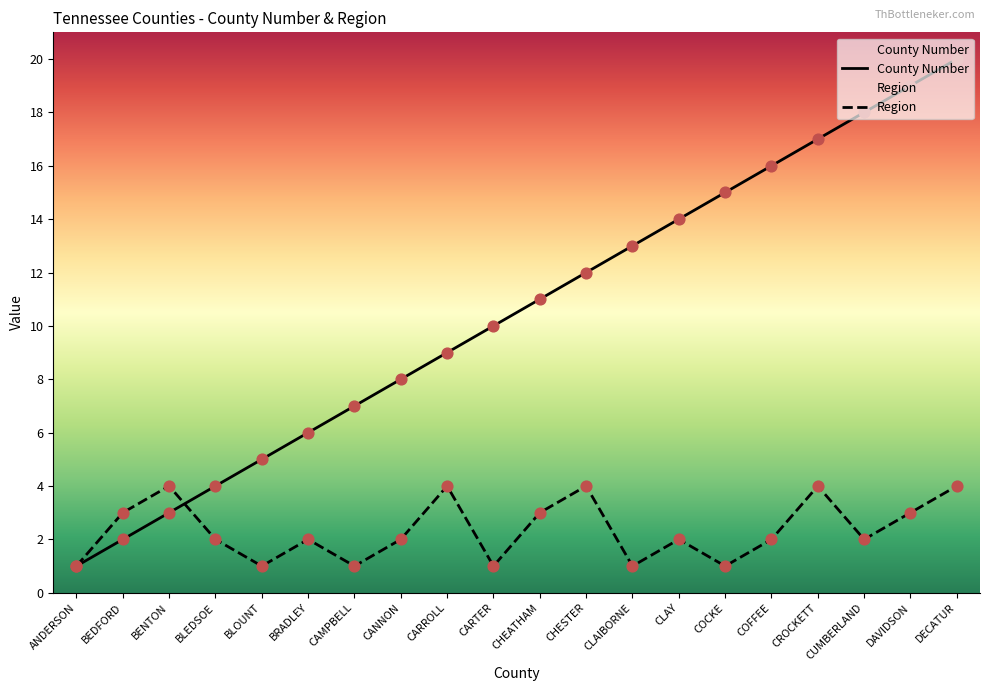

At which category is the sum across all series the highest?

DECATUR